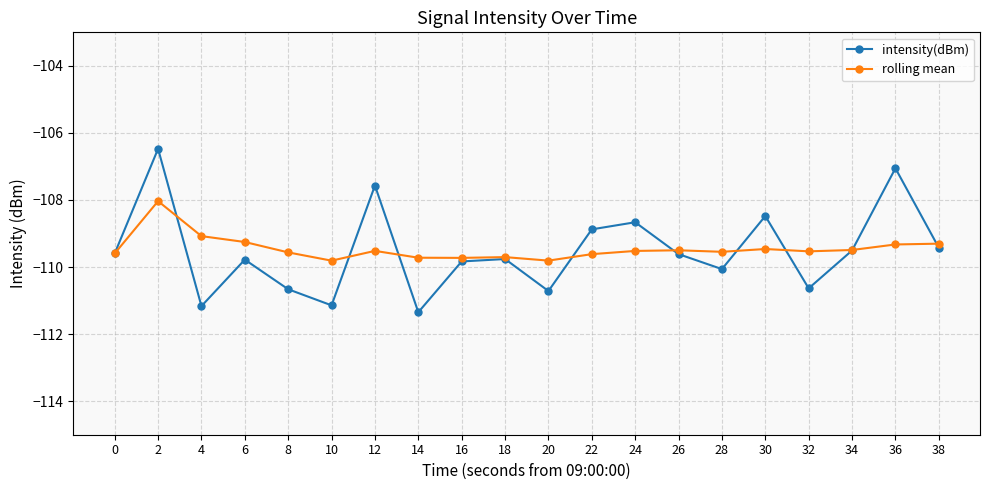

Count the number of categories in the chart.

20